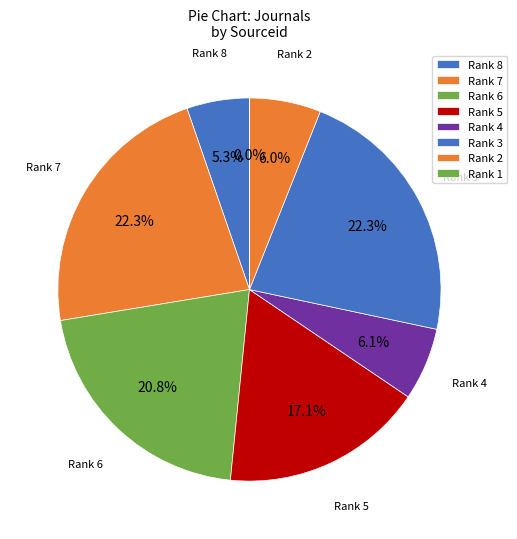

Rank the categories by value from highest to lowest.

Rank 3, Rank 7, Rank 6, Rank 5, Rank 4, Rank 2, Rank 8, Rank 1